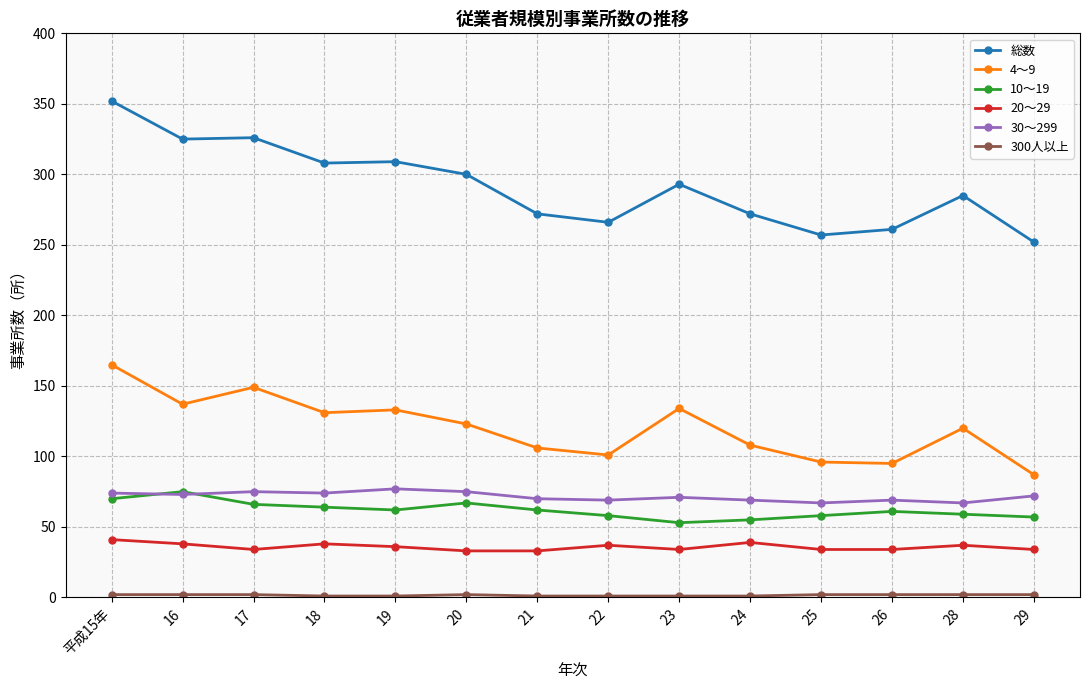

What is the label of the 9th point from the right?

20